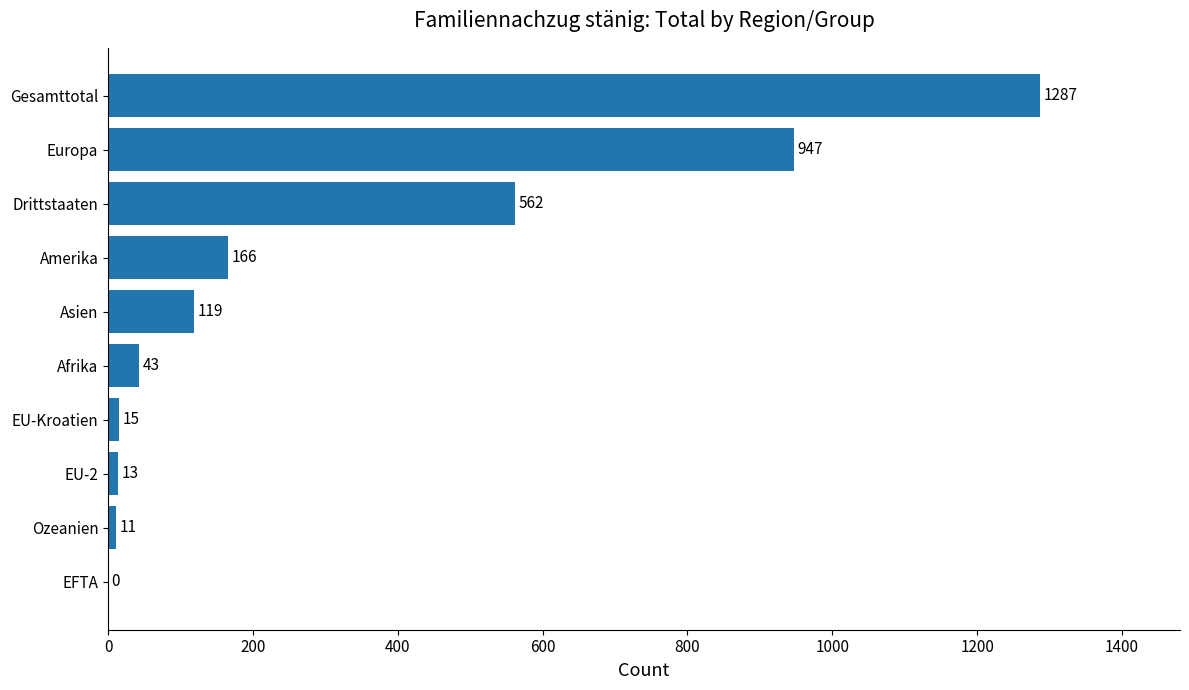

What is the ratio of the value at Drittstaaten to the value at Gesamttotal?

0.4